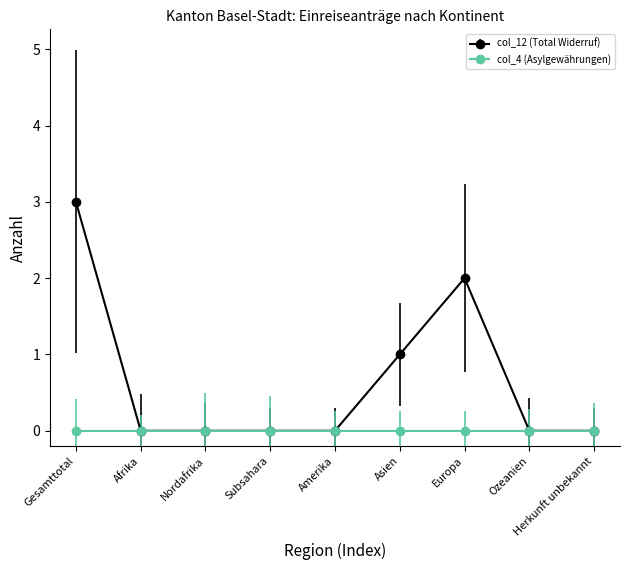

Which series changed the most between Gesamttotal and Amerika?

col_12 (Total Widerruf)